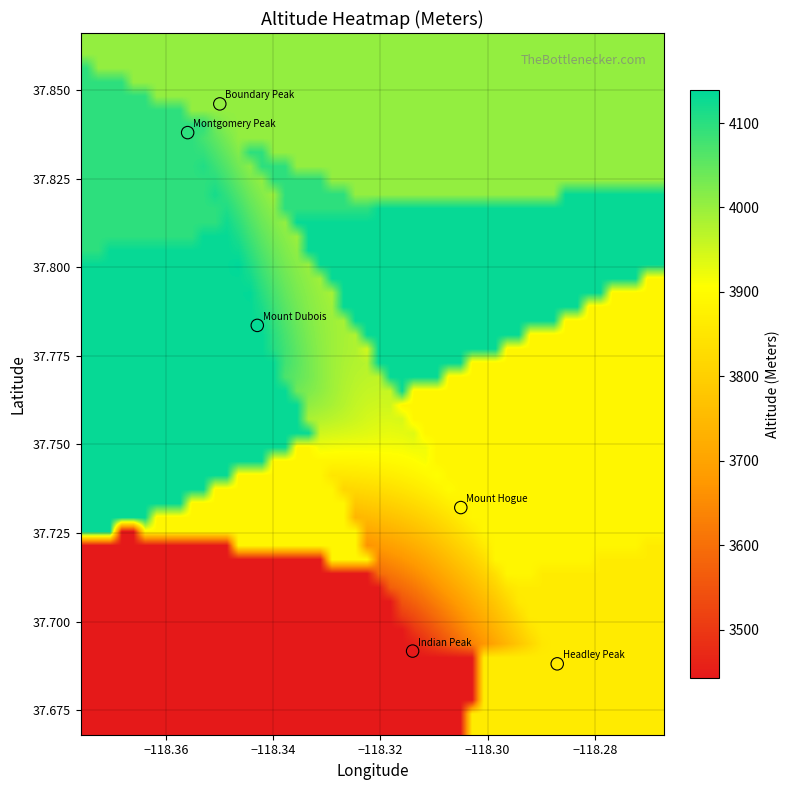

What is the average X value?

-118.3